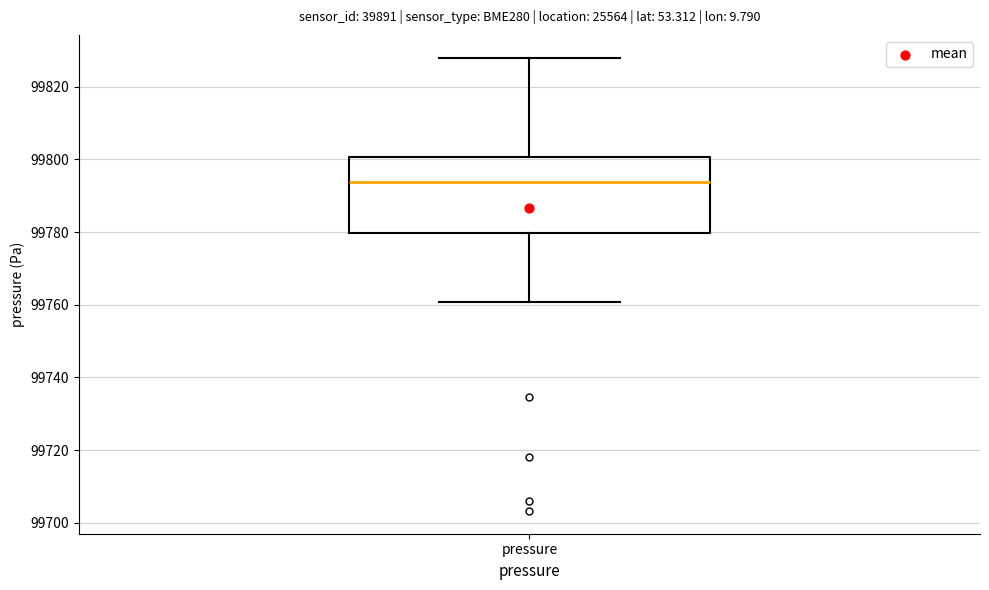

Where does the lower whisker of the box for pressure end on the y-axis? The values are not printed on the chart, so give them approximately, as read against the axis.

99760